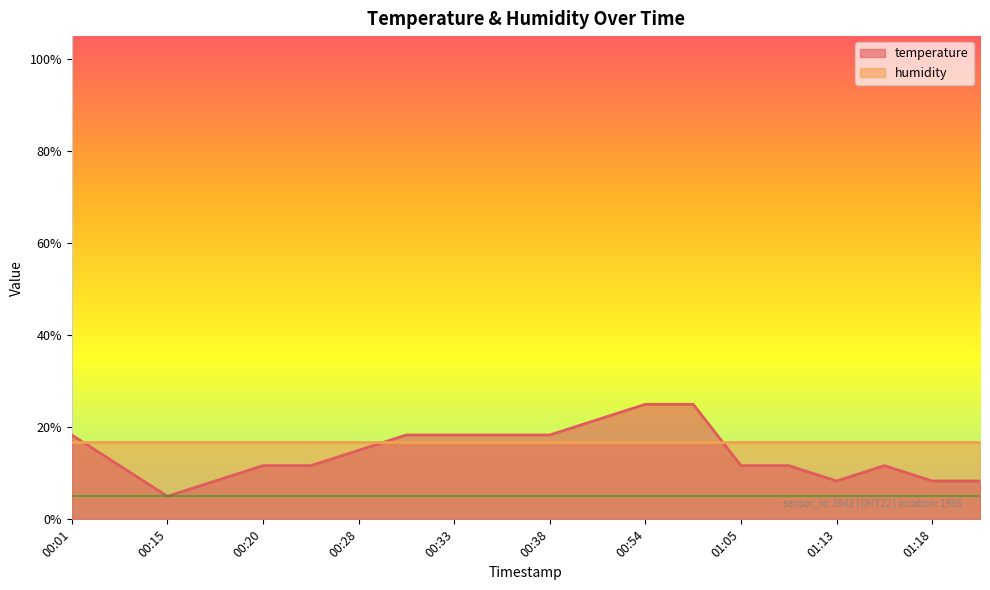

List the labels in order of value, largest first.

00:54, 00:57, 00:43, 00:01, 00:30, 00:33, 00:35, 00:38, 00:28, 00:04, 00:20, 00:25, 01:05, 01:10, 01:15, 00:17, 01:13, 01:18, 01:21, 00:15